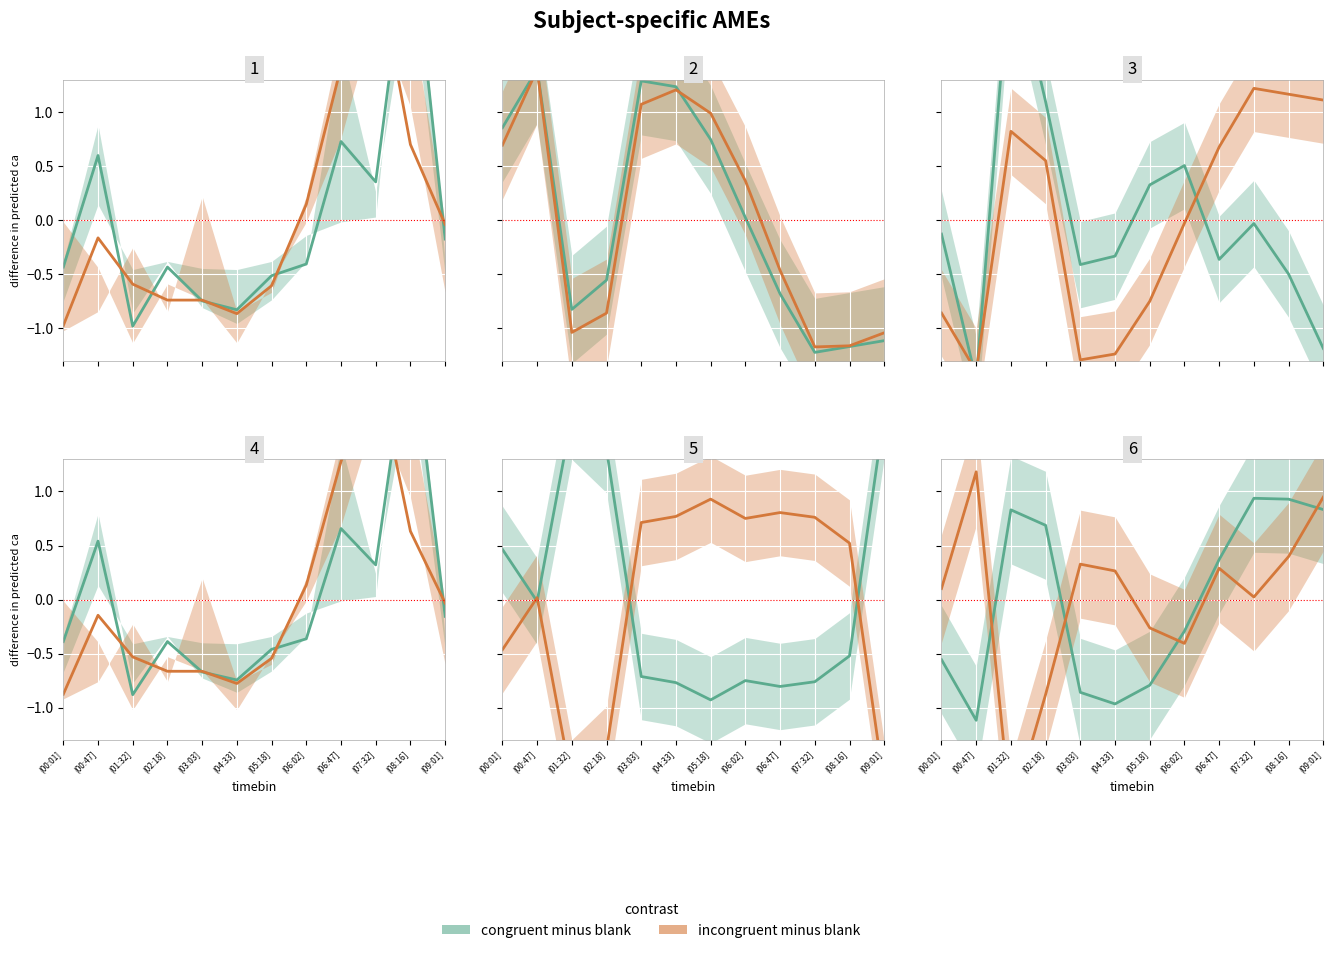

At which category is the sum across all series the highest?

(09:01]